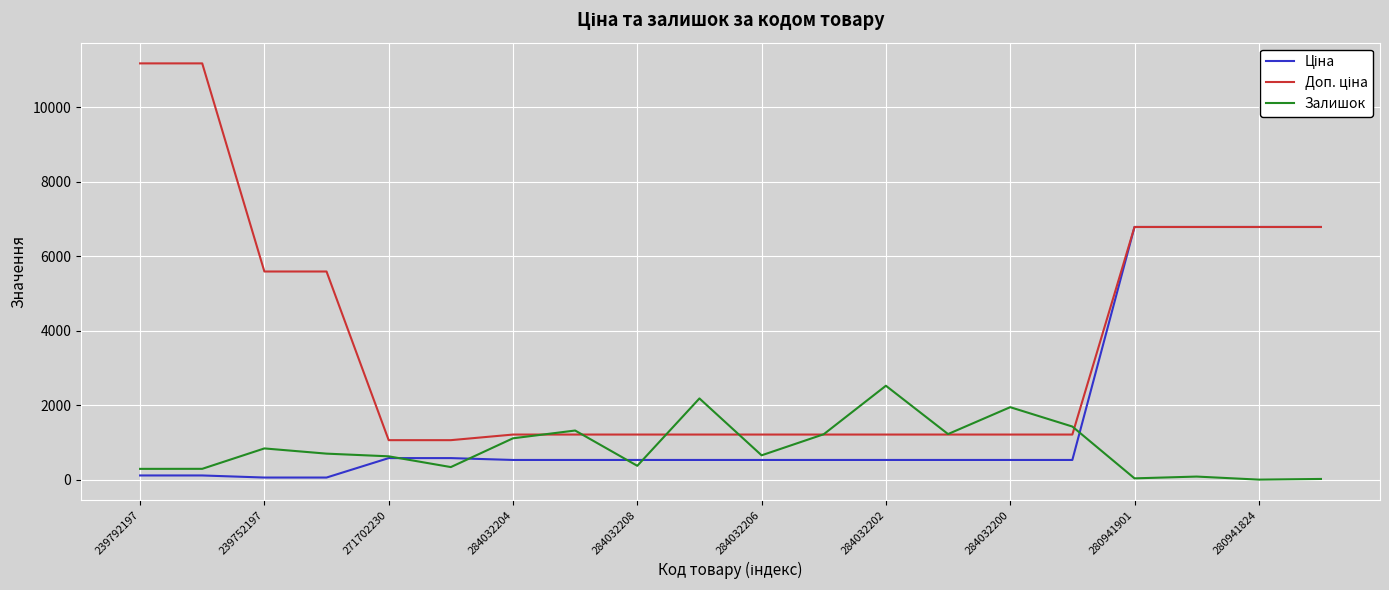

What is the maximum value shown in the chart?

11182.0